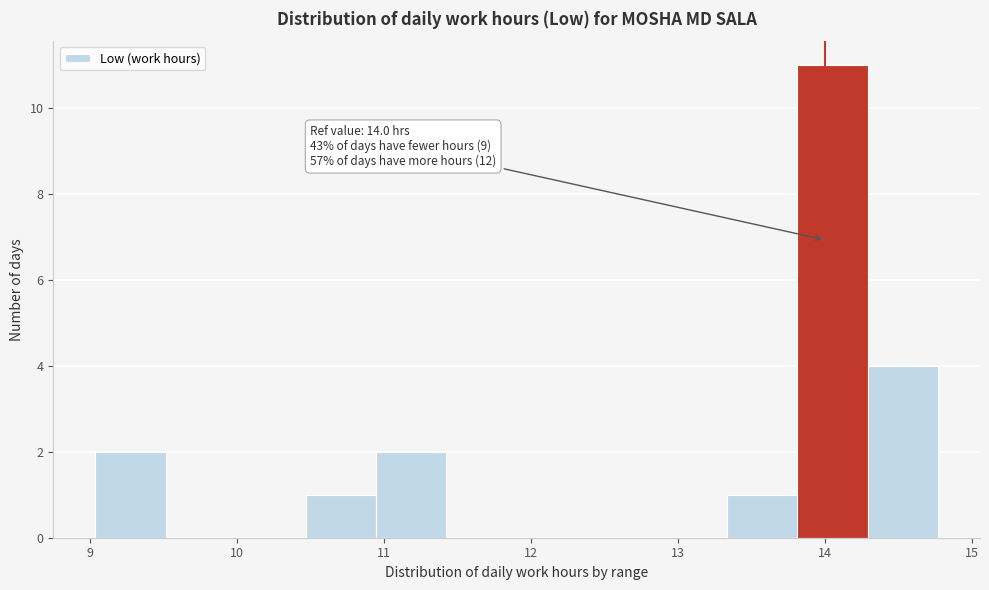

Over which range of the x-axis is the bar tallest?

13.8 to 14.3